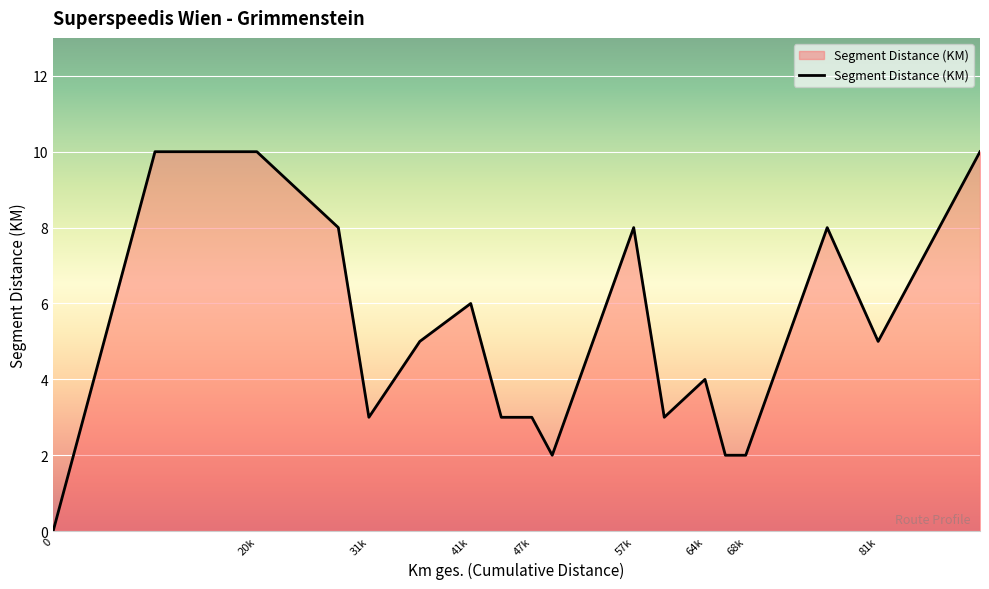

How many values are between 3 and 8?

11